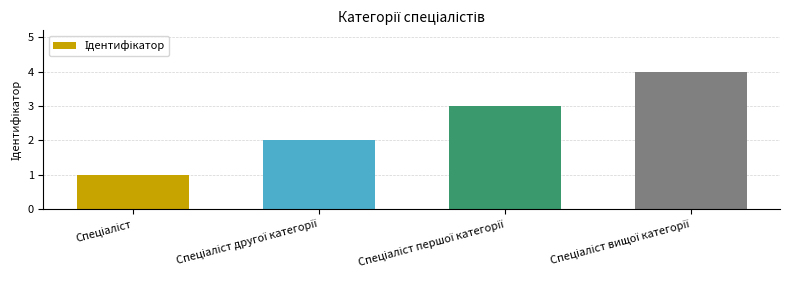

How many data points are less than 3?

2